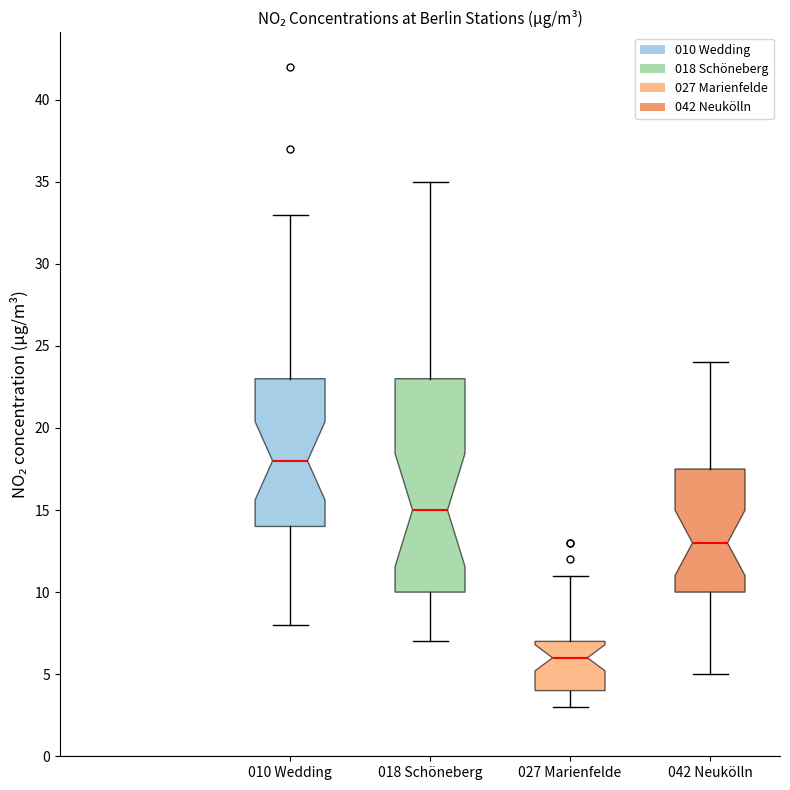

Which box's median line is the lowest?

027 Marienfelde